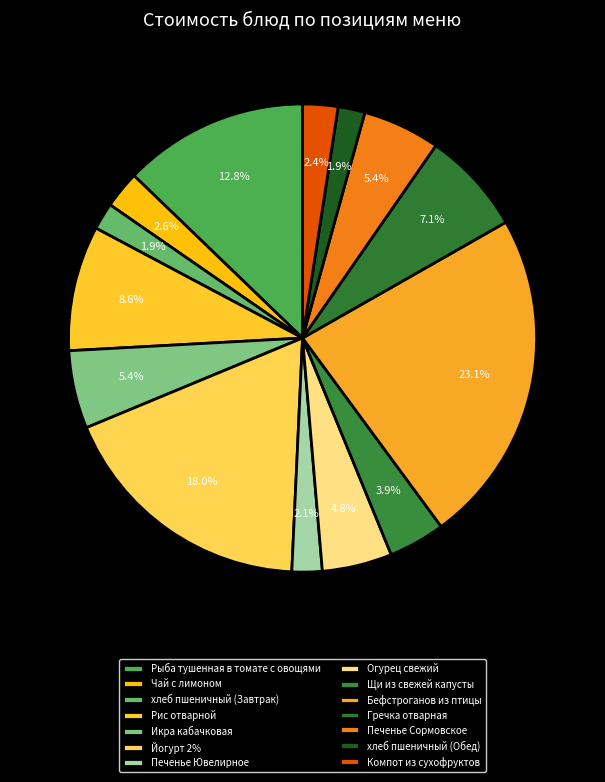

Does any single category account for the majority?

No